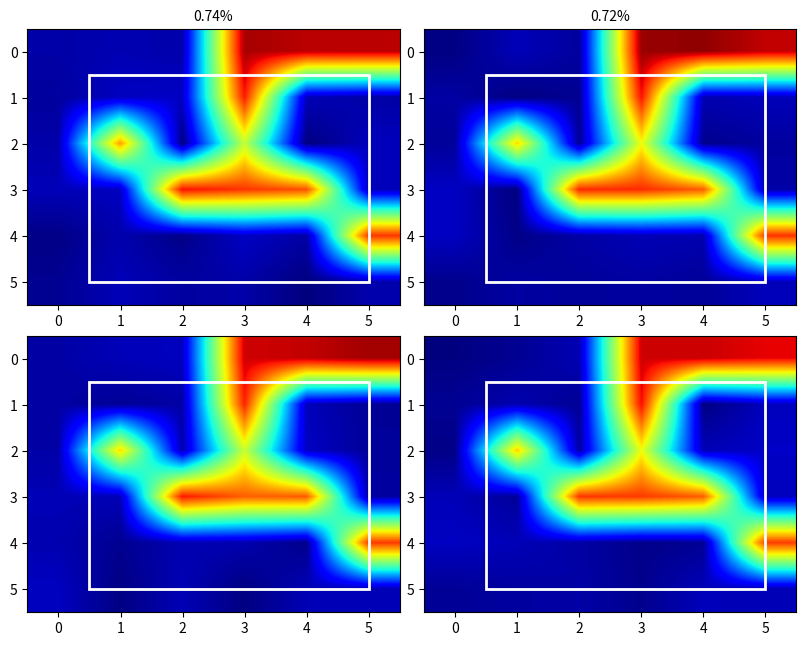

How many values in the row_0 series are below 2090?

3